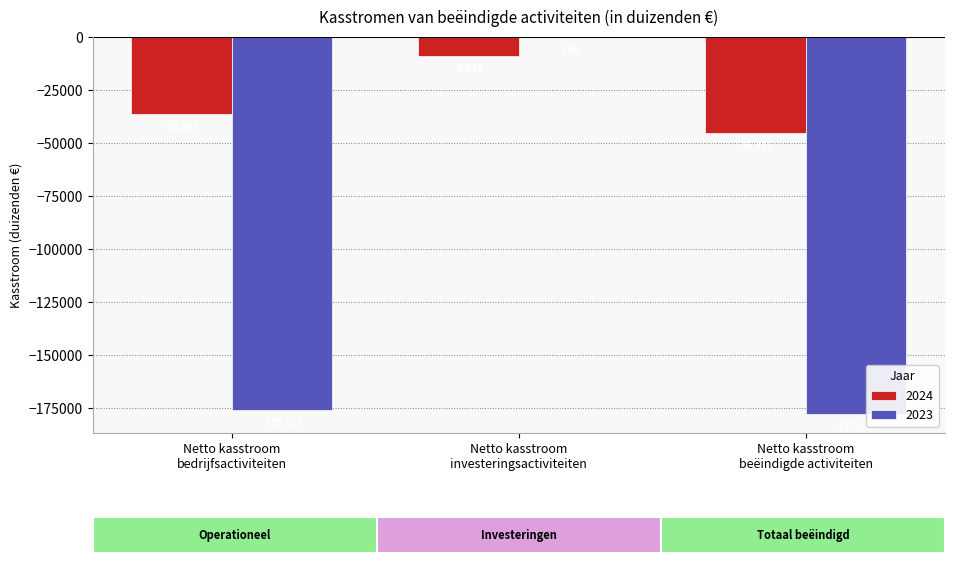

How many series are shown in this chart?

2